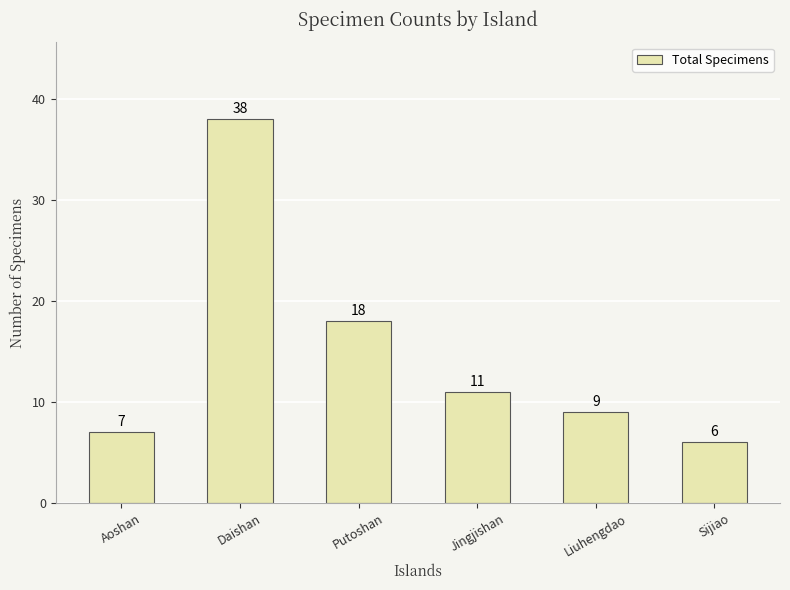

What is the difference between the maximum and minimum values?

32